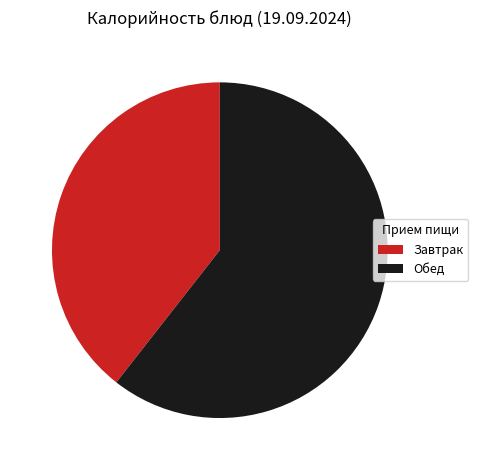

Which has a higher value, Завтрак or Обед?

Обед